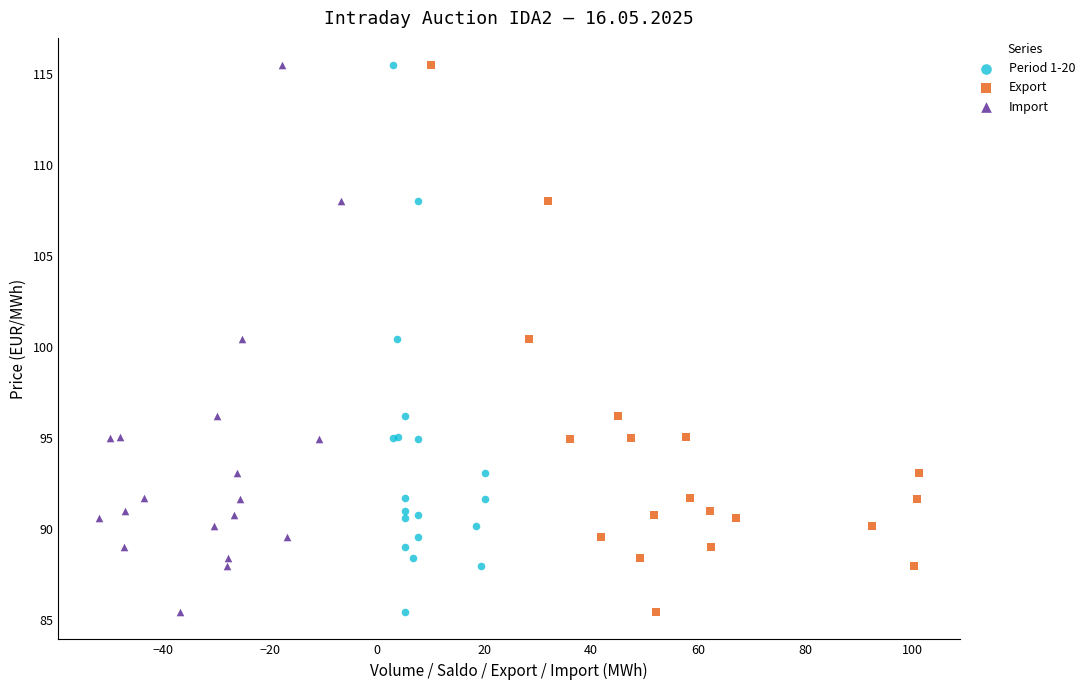

What are all the series names shown in the legend?

Period 1-20, Export, Import